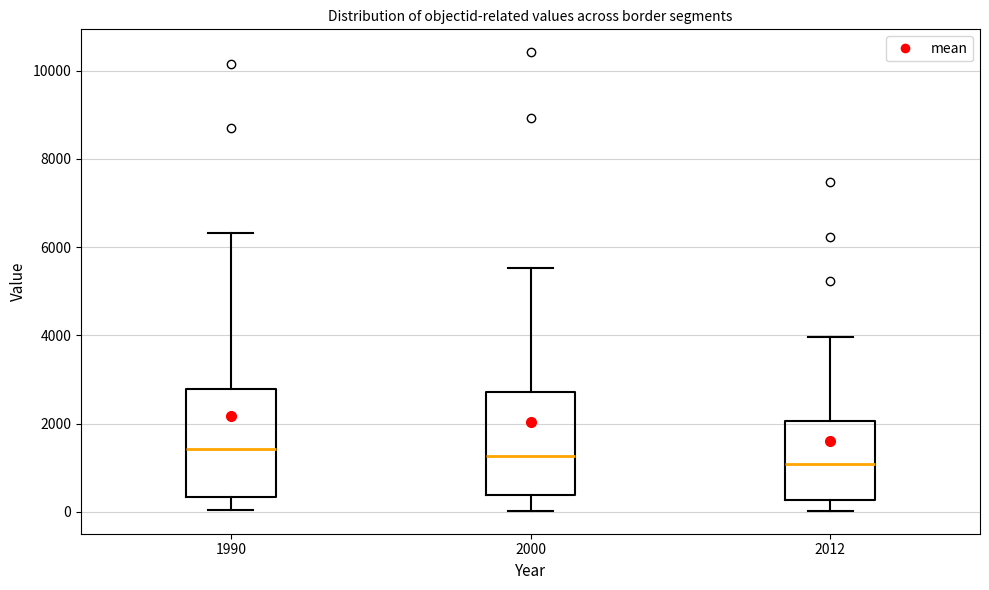

Reading left to right, transcribe this box plot: for each box, give where its median line is, the range the box spans, and where its two whiskers end, as read against the y-axis. The values are not printed on the chart, so give them approximately, as read against the axis.

1990: median 1400, box 400 to 2800, whiskers 0 to 6400
2000: median 1200, box 400 to 2800, whiskers 0 to 5600
2012: median 1000, box 200 to 2000, whiskers 0 to 4000